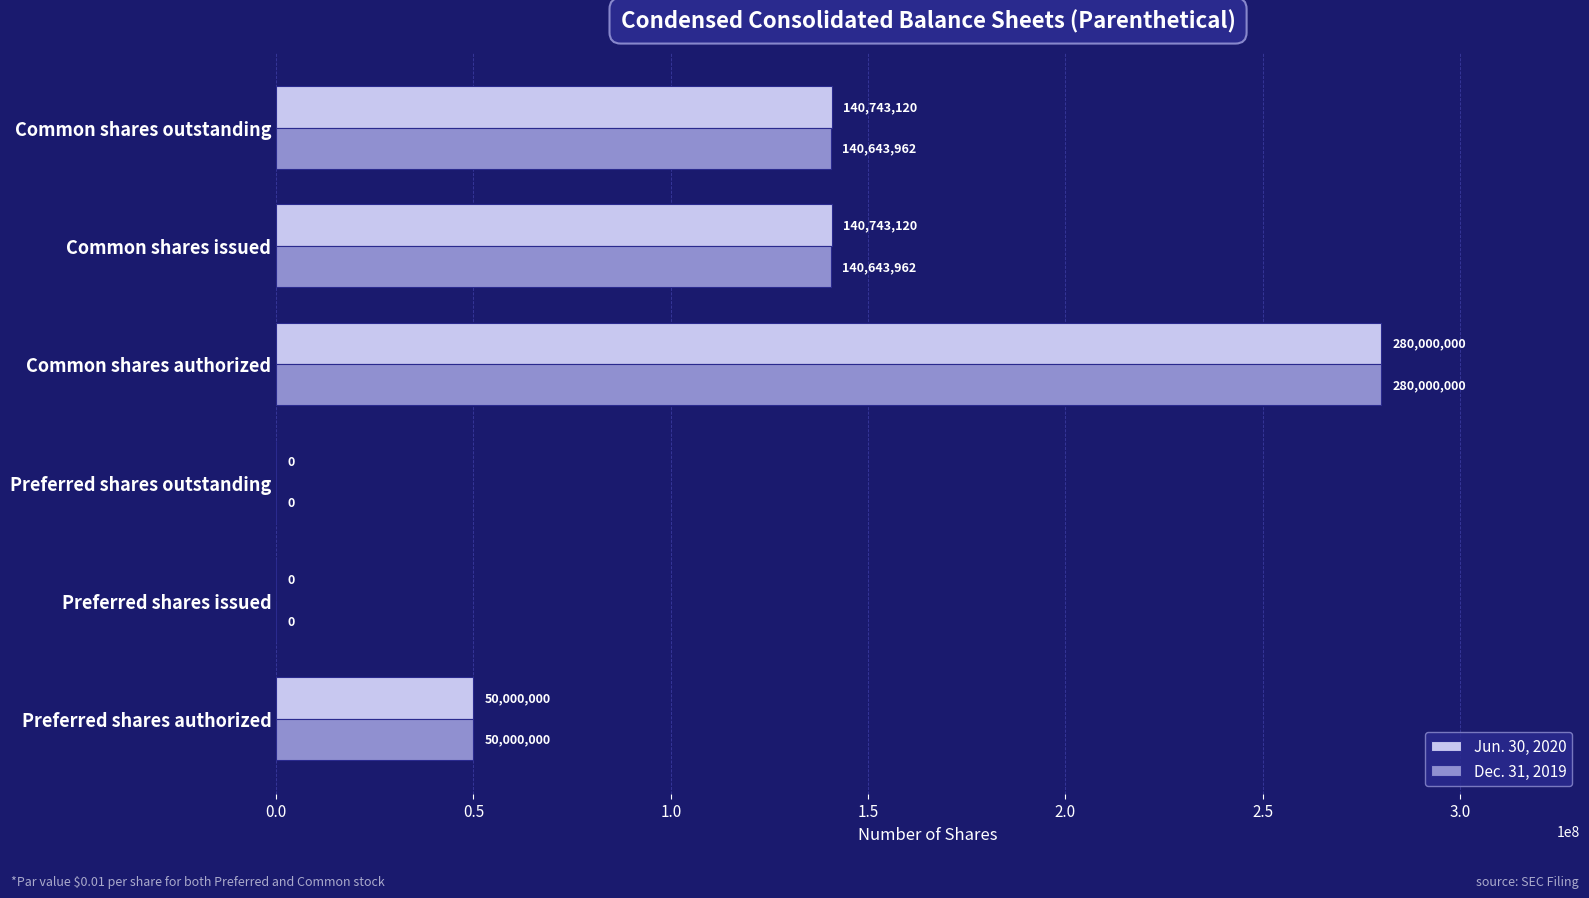

How many data points does each series have?

6